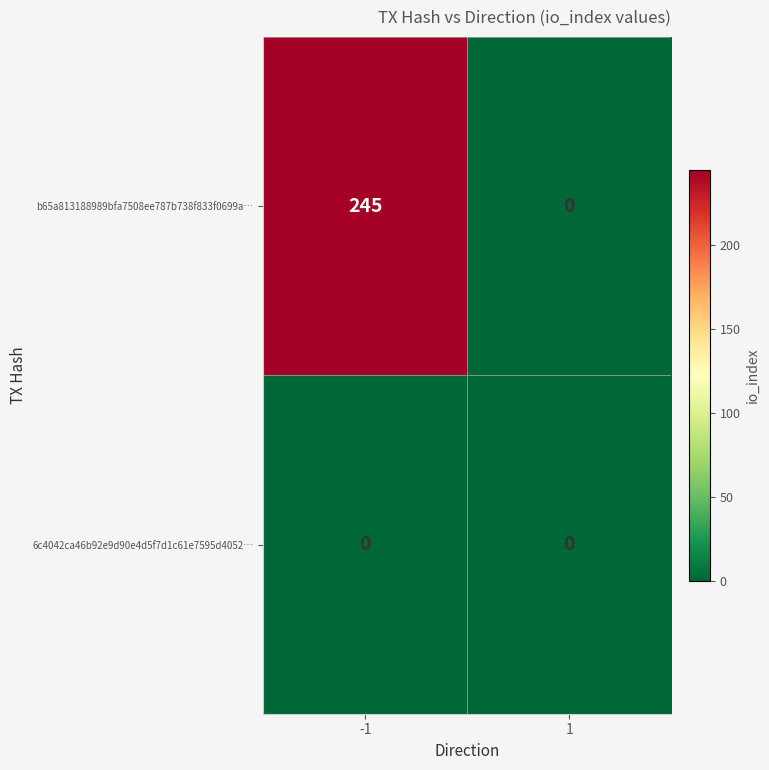

What is the sum of all b65a813188989bfa7508ee787b738f833f0699a… values?

245